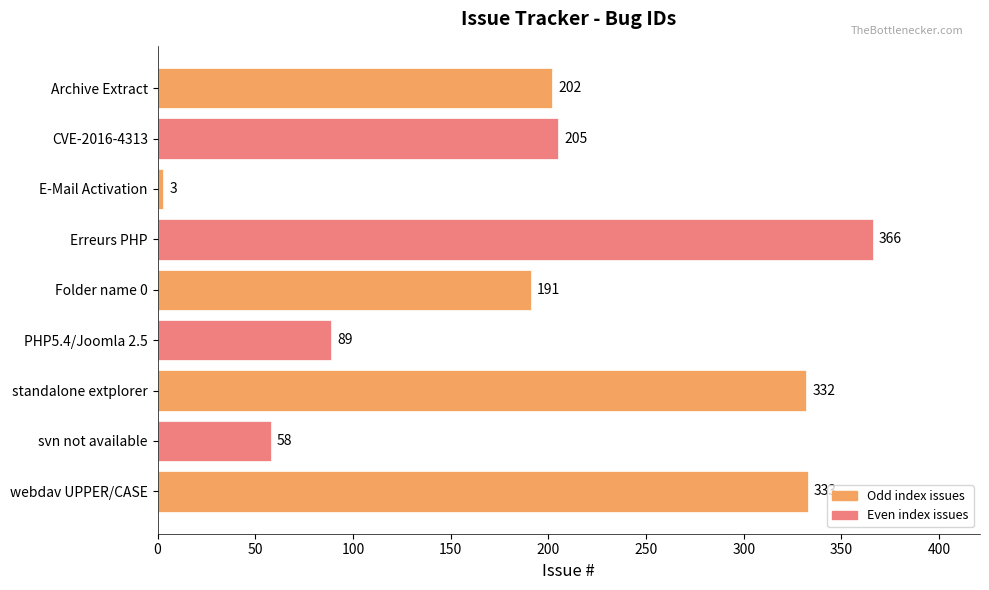

How many distinct data groups are displayed?

1